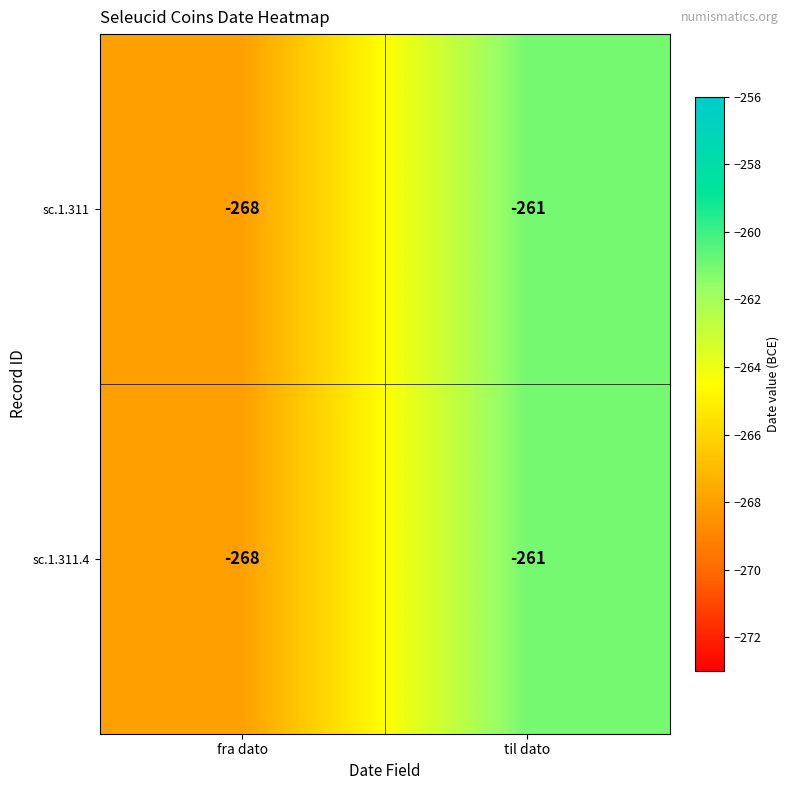

The value of sc.1.311 at fra dato is -268. True or false?

True